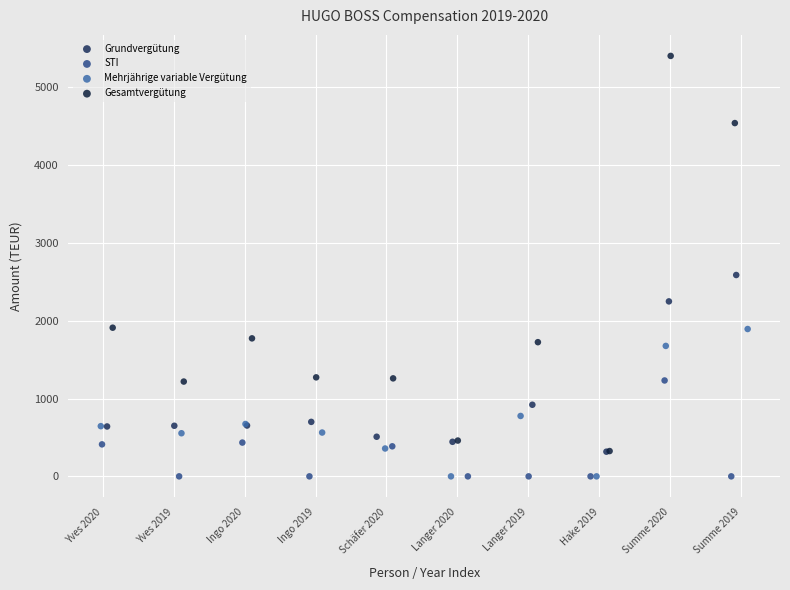

Which series has the largest Y range (max minus min)?

Gesamtvergütung